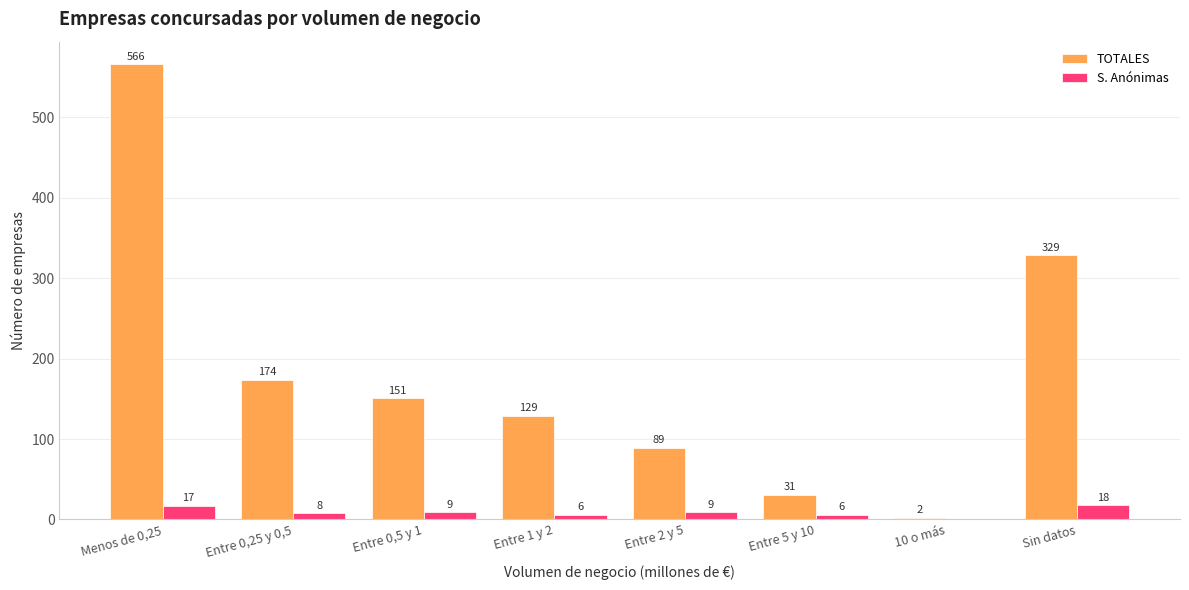

Is the value of S. Anónimas at Entre 0,25 y 0,5 greater than the value of TOTALES at Entre 1 y 2?

No